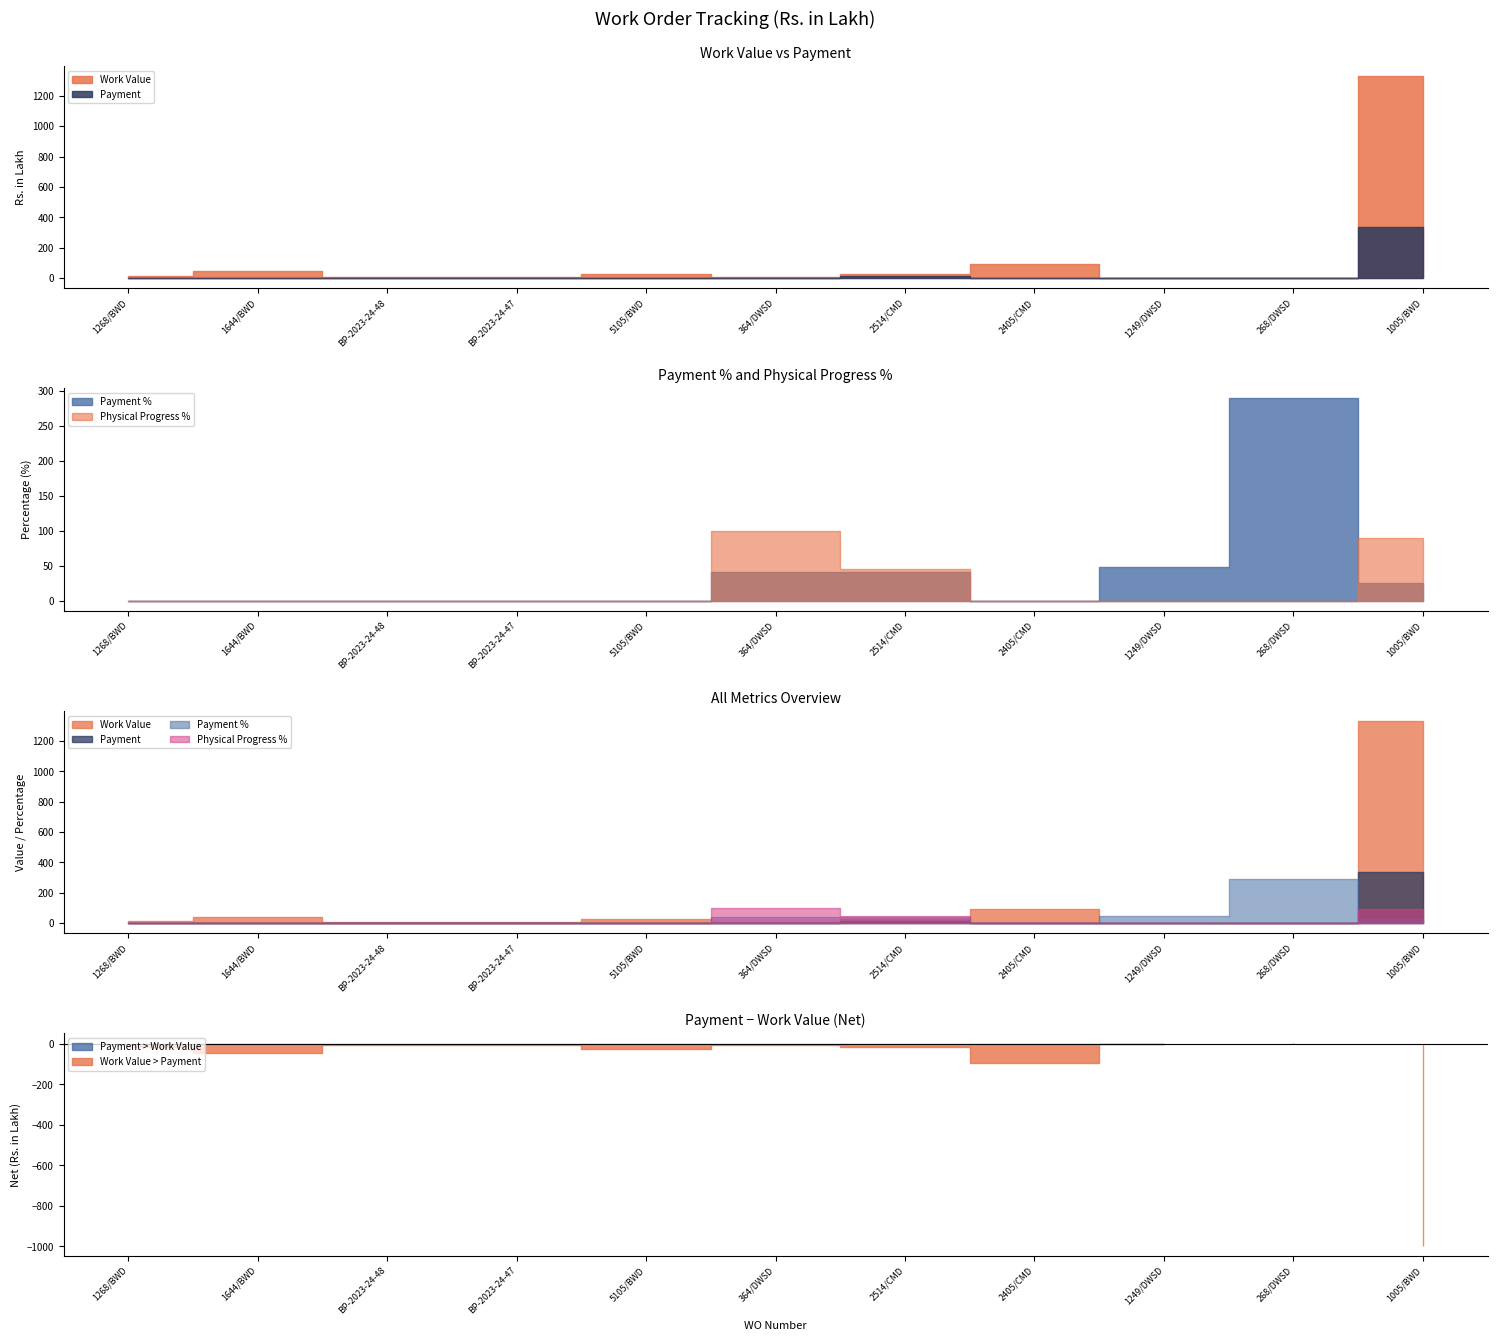

What is the spread (max minus min) of values at 1268/BWD?

16.4